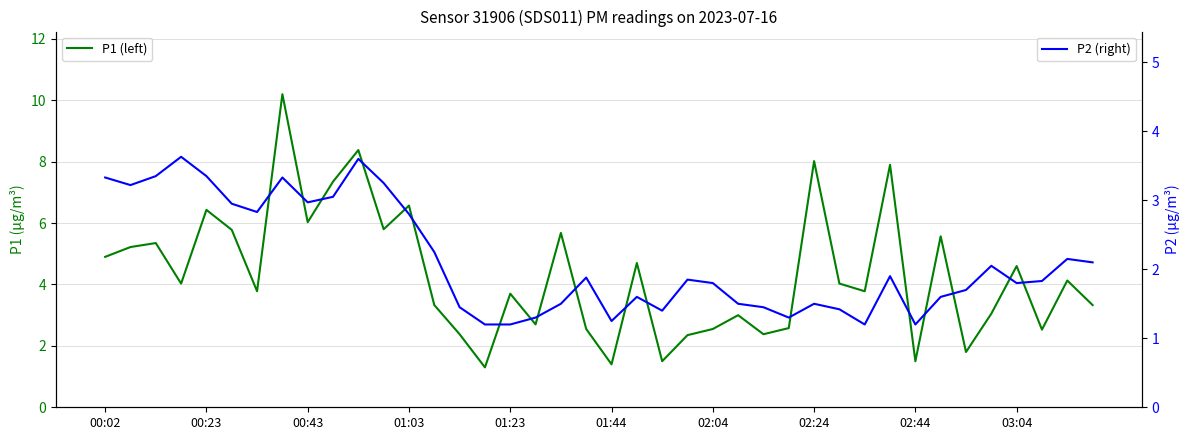

Is the value of P2 (right) at 11 greater than the value of P1 (left) at 38?

No